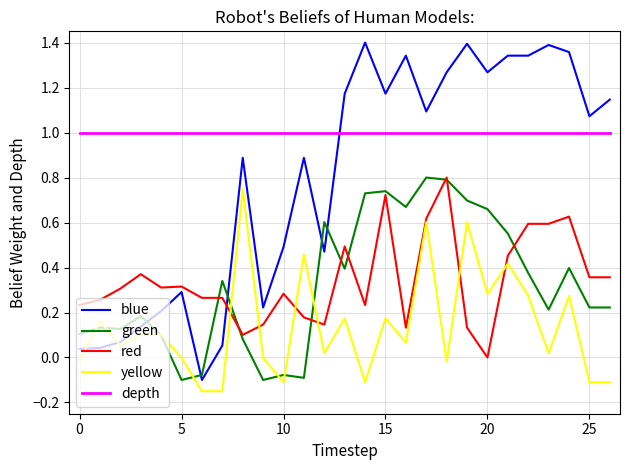

Which series has the widest spread of values?

blue